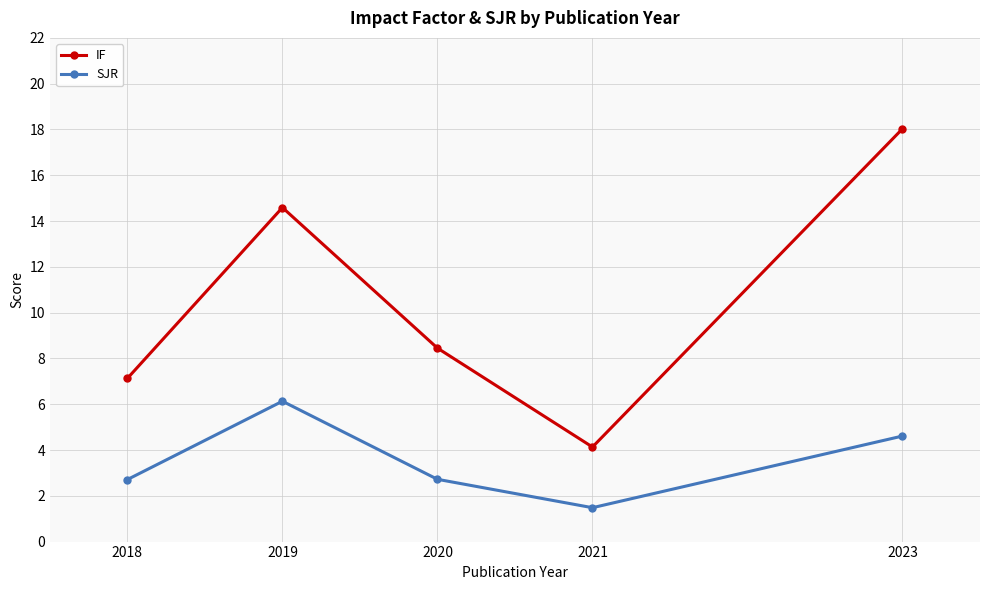

True or false: SJR and IF intersect in this chart.

False